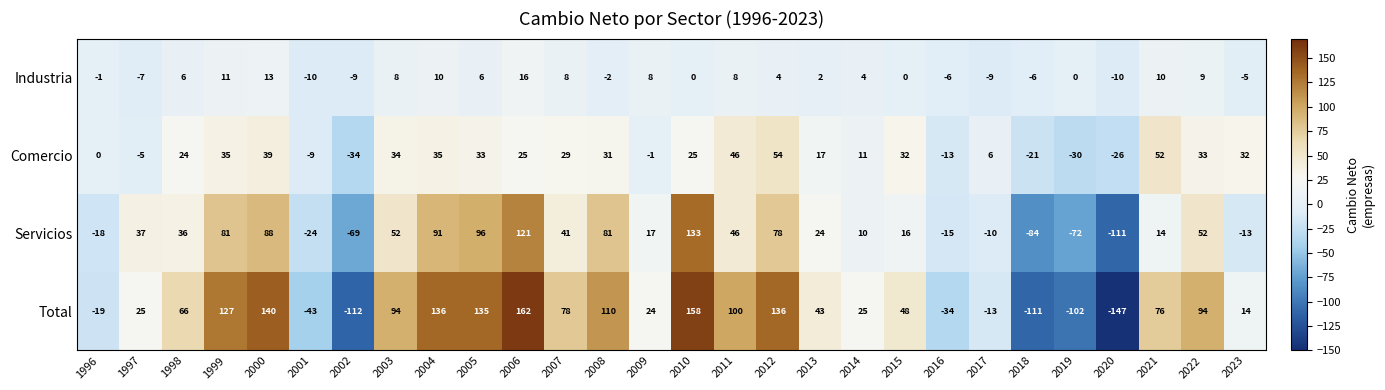

What is the total value across all series at 2011?

200